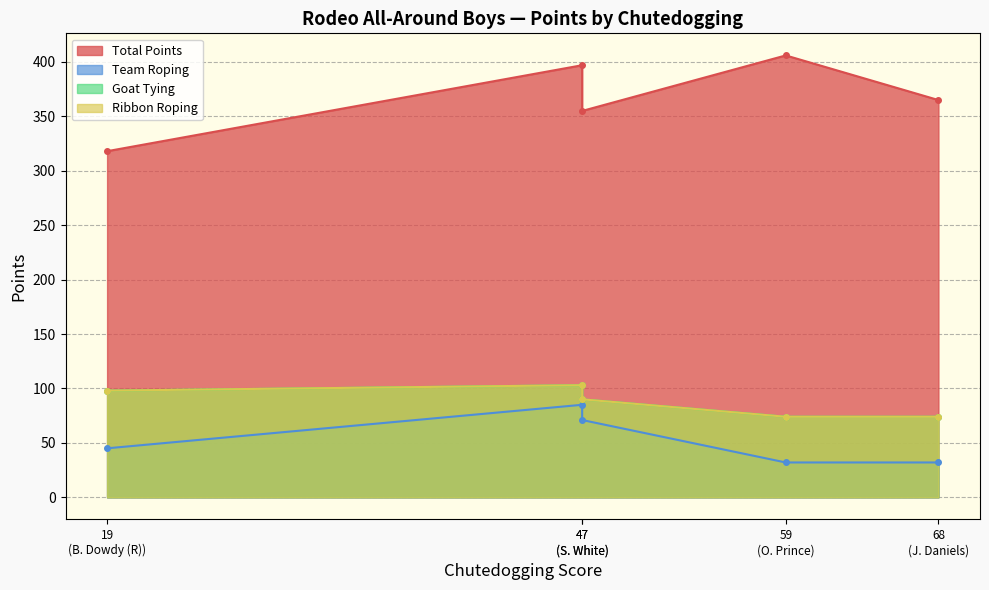

Where is the first local minimum for Team Roping?

J. Daniels